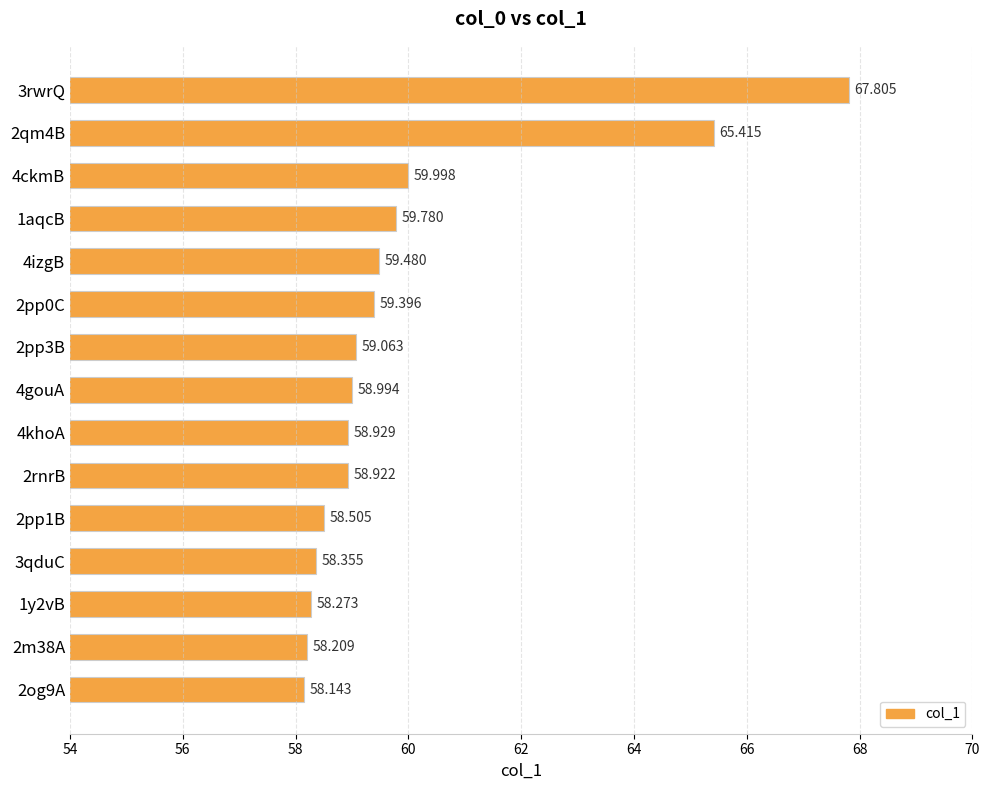

What is the difference between the maximum and minimum values?

9.7